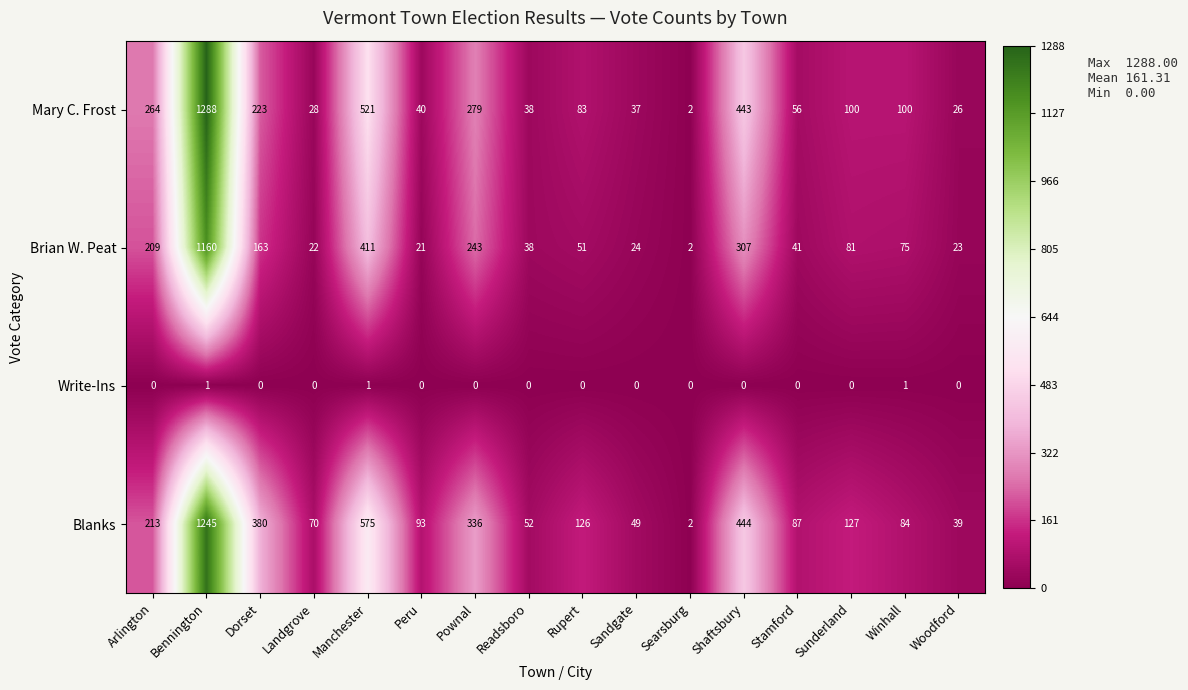

How many data points in Write-Ins are above 0?

3